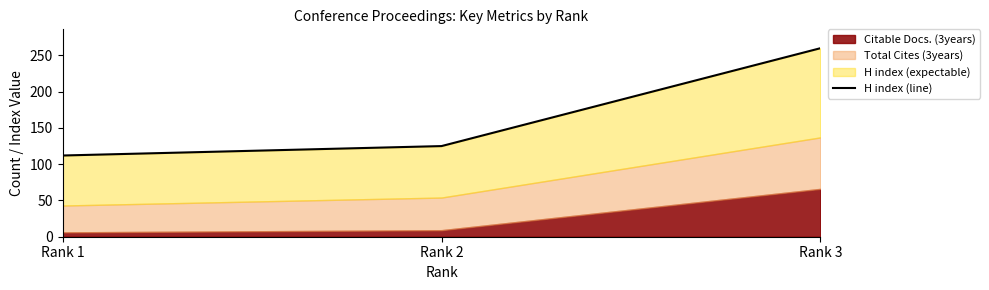

What is the change in value from Rank 1 to Rank 2?

+13